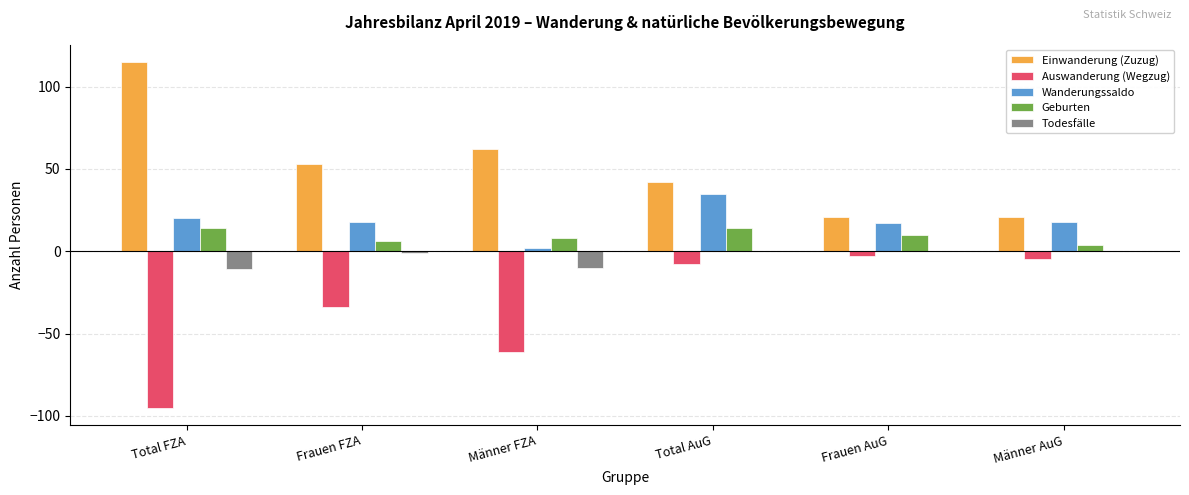

Reading left to right, what are all the values shown in this chart?

Einwanderung (Zuzug): Total FZA=115	Frauen FZA=53	Männer FZA=62	Total AuG=42	Frauen AuG=21	Männer AuG=21
Auswanderung (Wegzug): Total FZA=-95	Frauen FZA=-34	Männer FZA=-61	Total AuG=-8	Frauen AuG=-3	Männer AuG=-5
Wanderungssaldo: Total FZA=20	Frauen FZA=18	Männer FZA=2	Total AuG=35	Frauen AuG=17	Männer AuG=18
Geburten: Total FZA=14	Frauen FZA=6	Männer FZA=8	Total AuG=14	Frauen AuG=10	Männer AuG=4
Todesfälle: Total FZA=-11	Frauen FZA=-1	Männer FZA=-10	Total AuG=0	Frauen AuG=0	Männer AuG=0